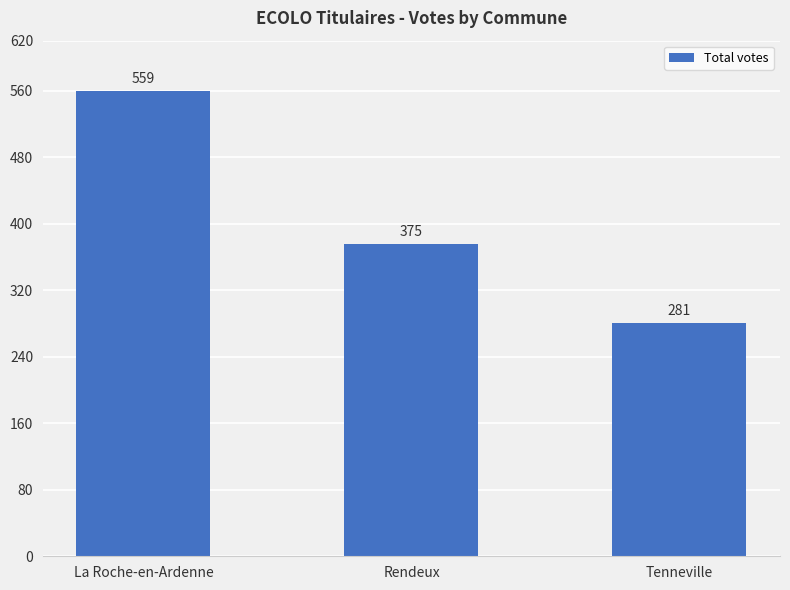

List the labels in order of value, largest first.

La Roche-en-Ardenne, Rendeux, Tenneville